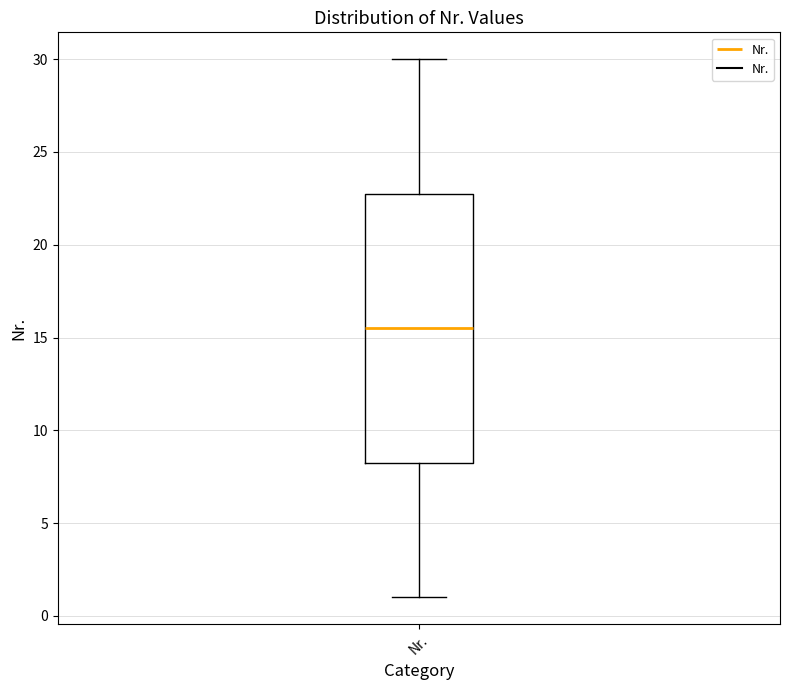

Read this box plot against the y-axis: the position of the median line, the range covered by the box, and the ends of both whiskers. The values are not printed on the chart, so give them approximately, as read against the axis.

median 15.5, box 8.5 to 23.0, whiskers 1.0 to 30.0